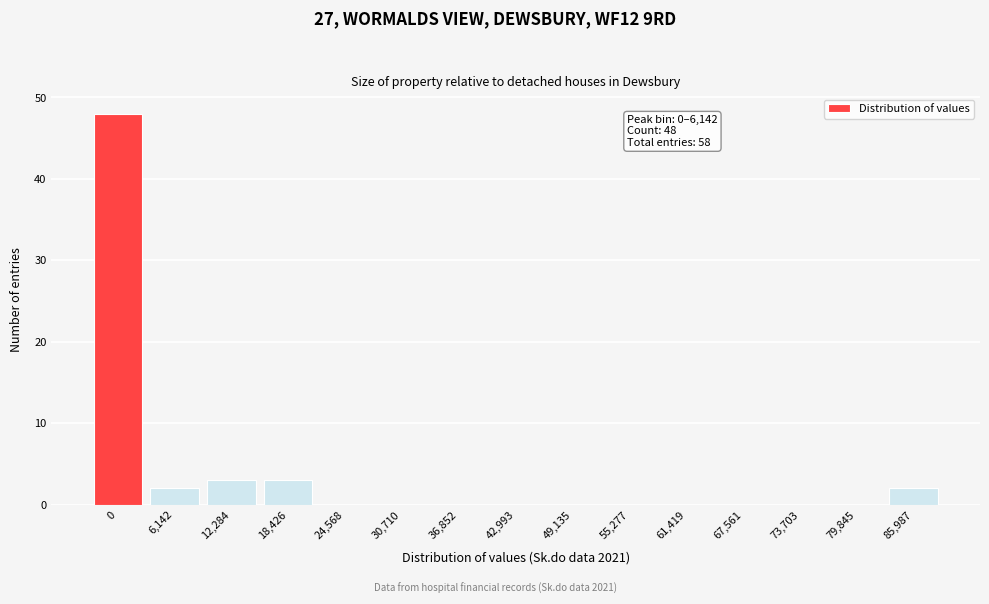

Reading right to left, list all the values displayed in this chart.

85,987=2	79,845=0	73,703=0	67,561=0	61,419=0	55,277=0	49,135=0	42,993=0	36,852=0	30,710=0	24,568=0	18,426=3	12,284=3	6,142=2	0=48